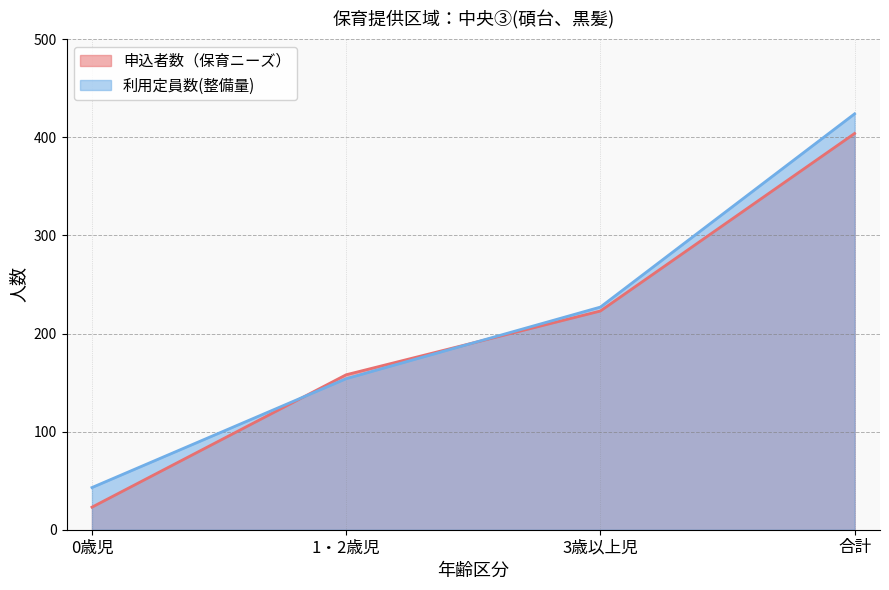

What are all the series names shown in the legend?

申込者数（保育ニーズ）, 利用定員数(整備量)